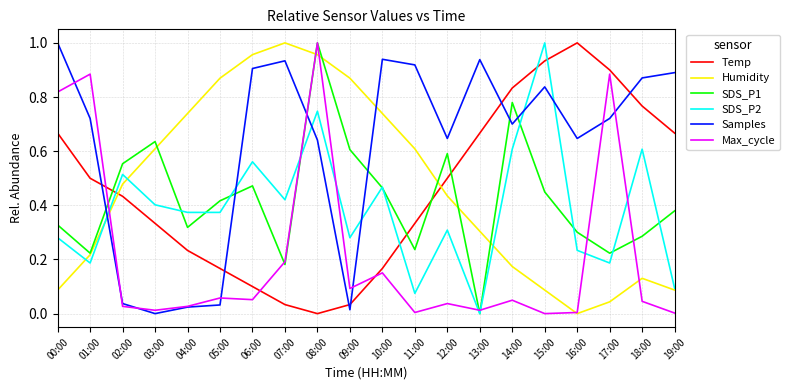

True or false: Samples has more than 1 interior local peaks.

True